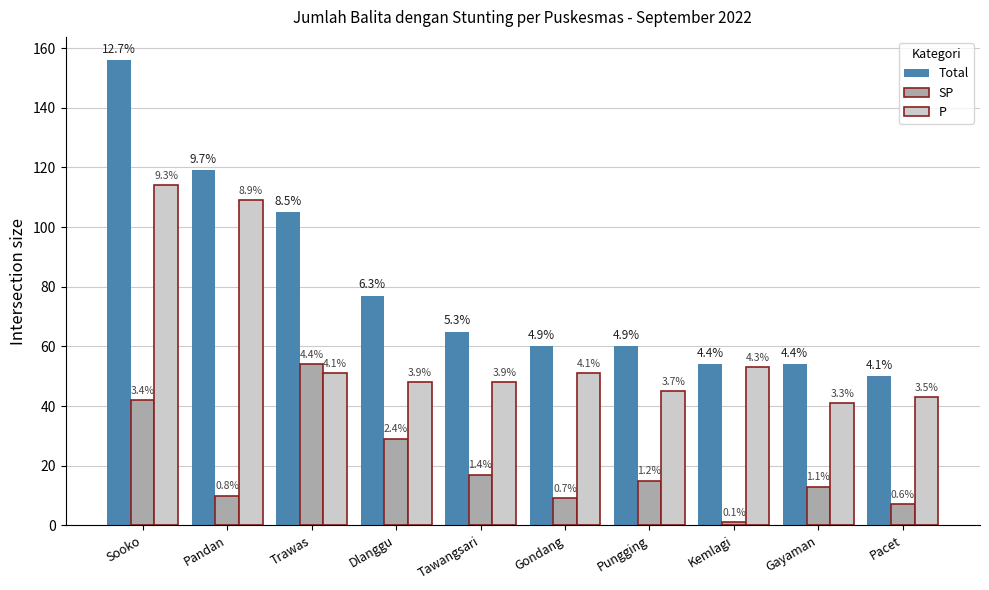

How many bars are there in total?

30